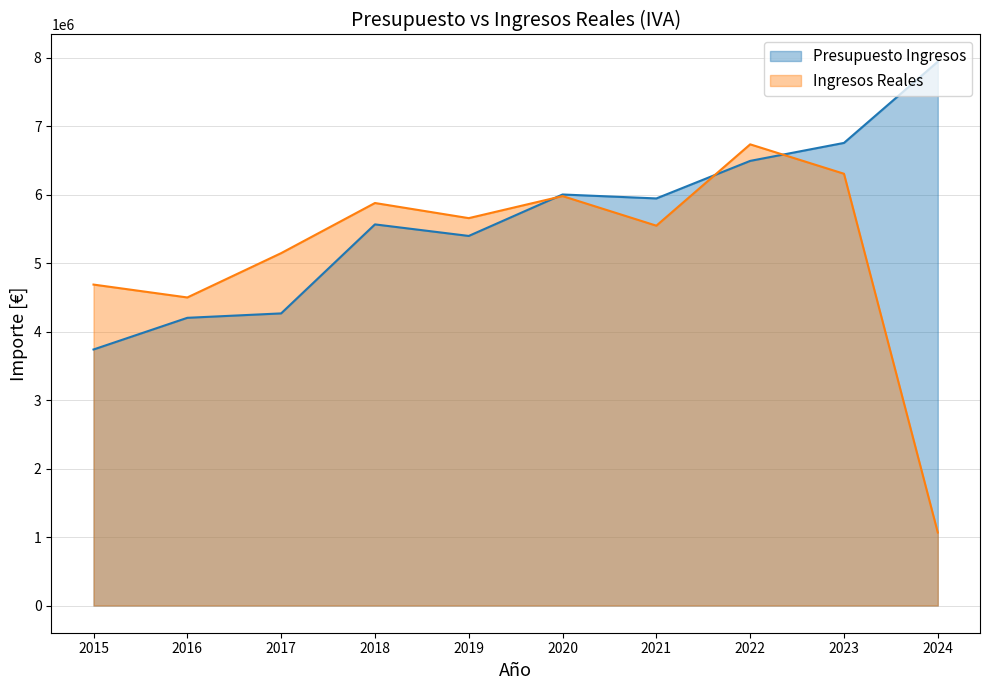

At which category does Presupuesto Ingresos reach its first local peak?

2018